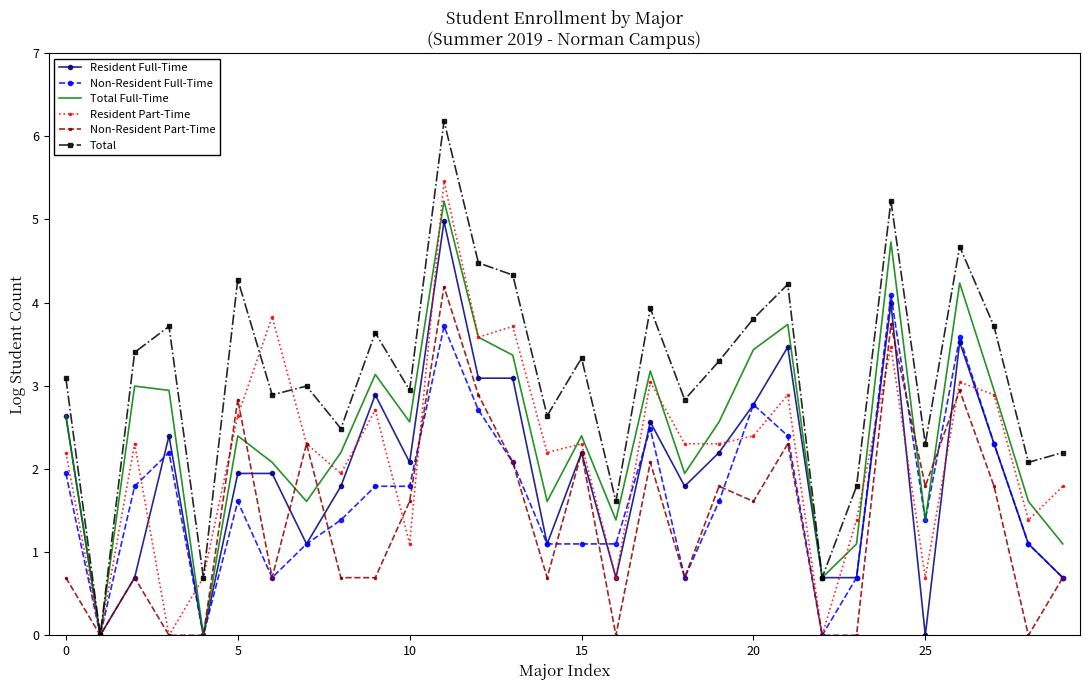

At how many categories does at least one series exceed 2?

25